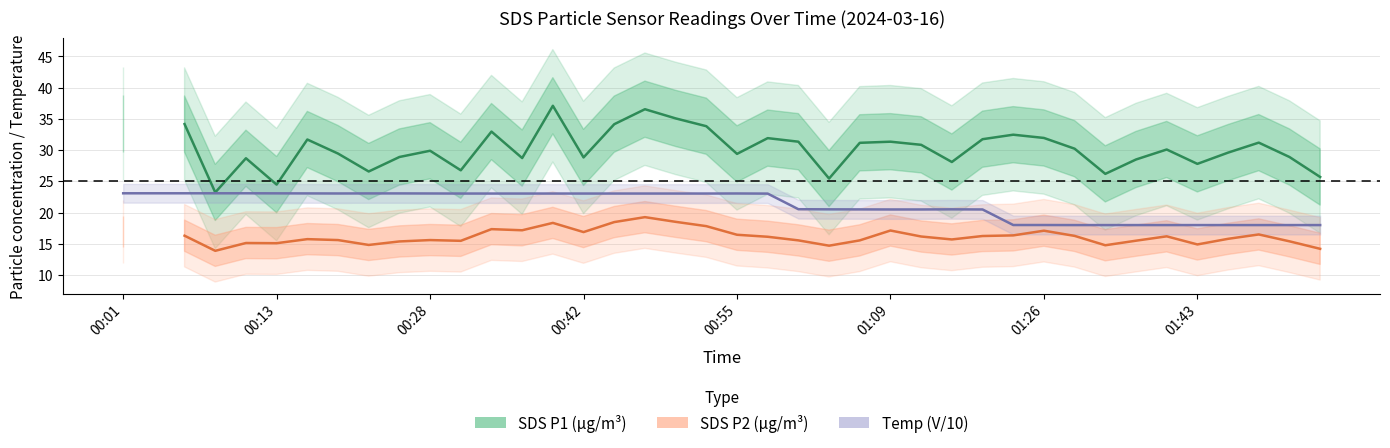

True or false: SDS P2 (µg/m³) and SDS P1 (µg/m³) cross at least once.

False